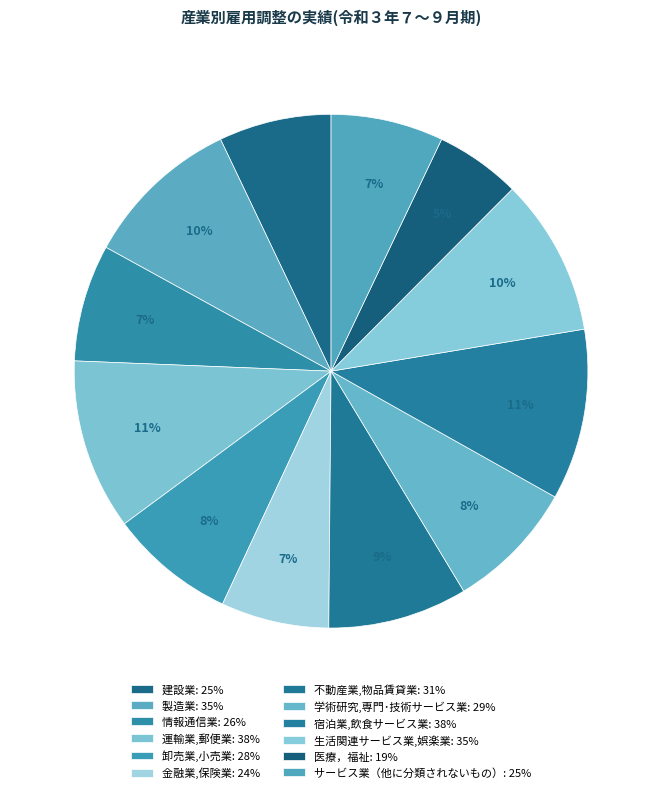

What percentage is NOT represented by サービス業（他に分類されないもの）?

92.9%